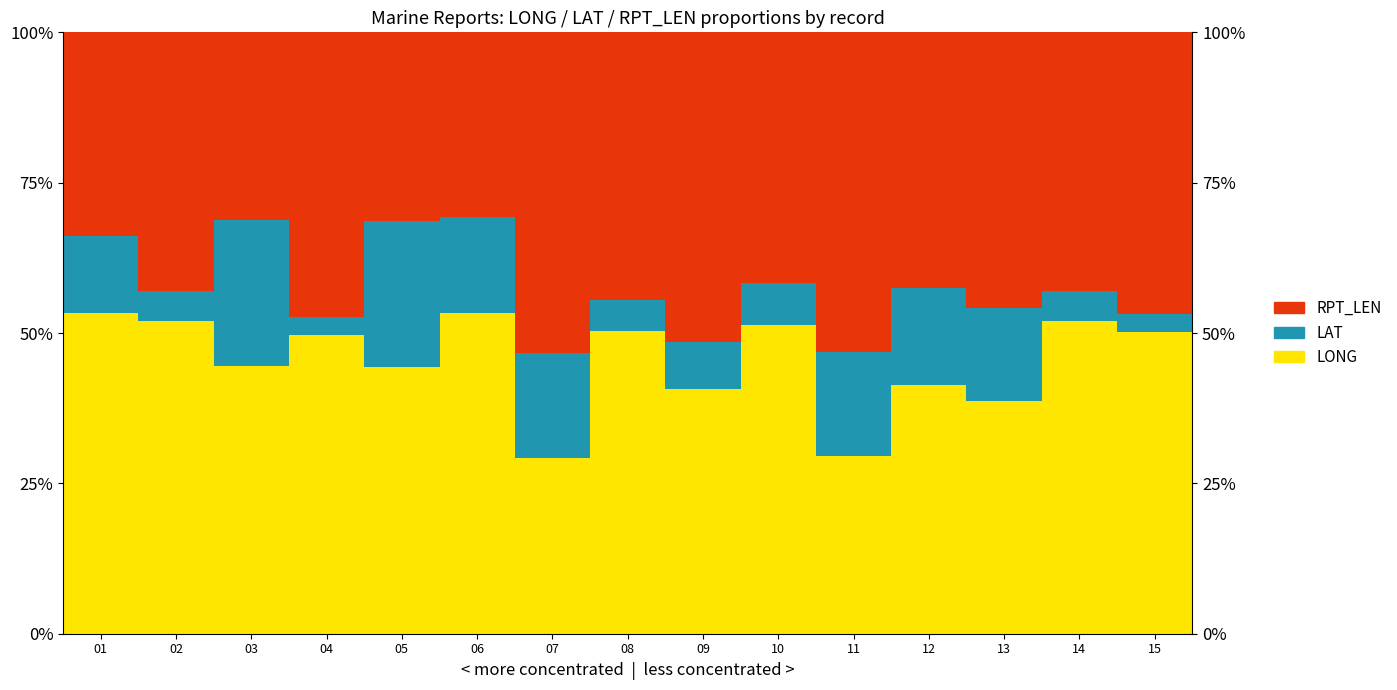

Read the RPT_LEN value at 02.

0.4